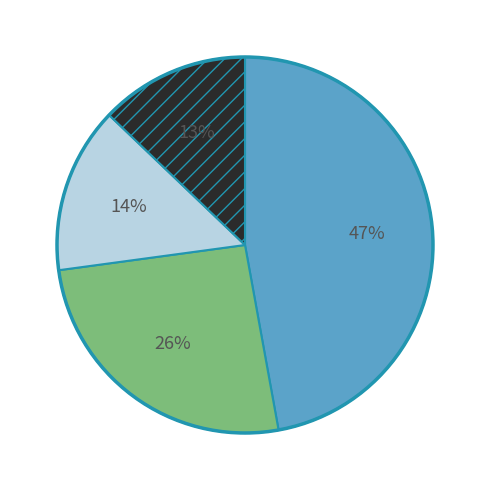

How many segments does this pie chart have?

4